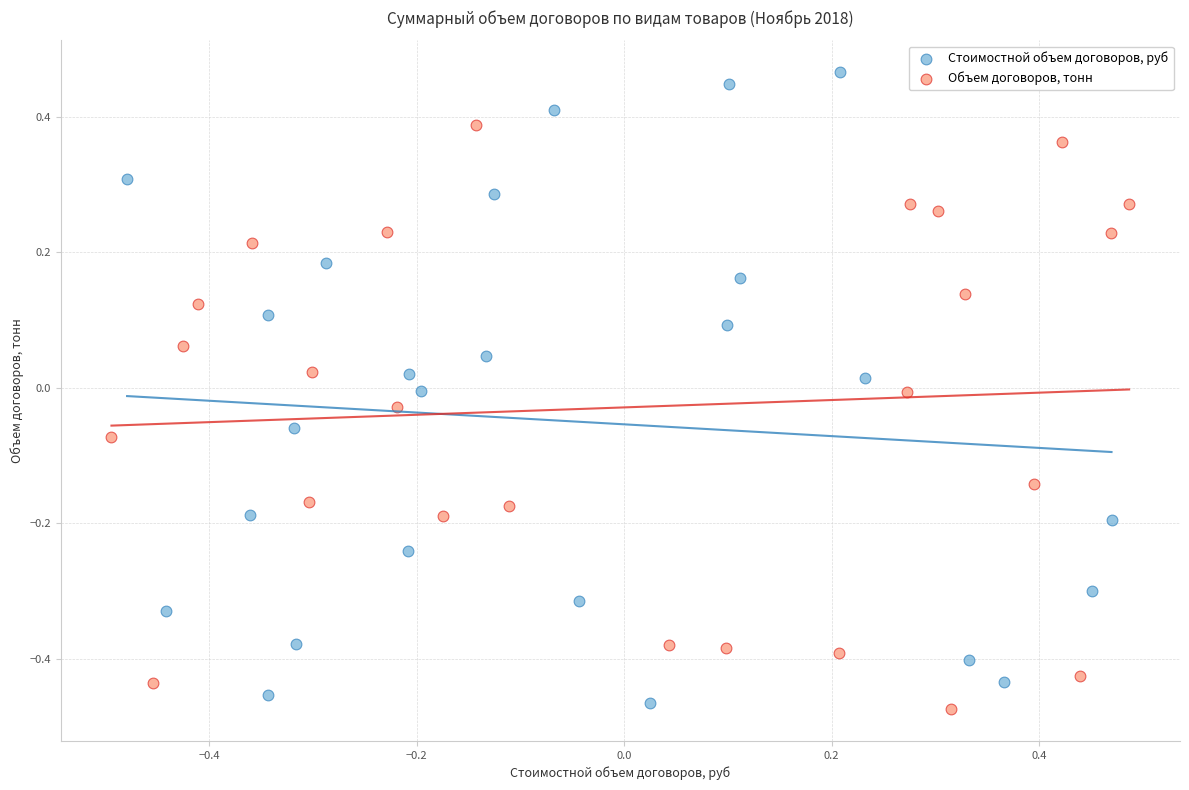

Which series reaches the minimum Y coordinate?

Объем договоров, тонн